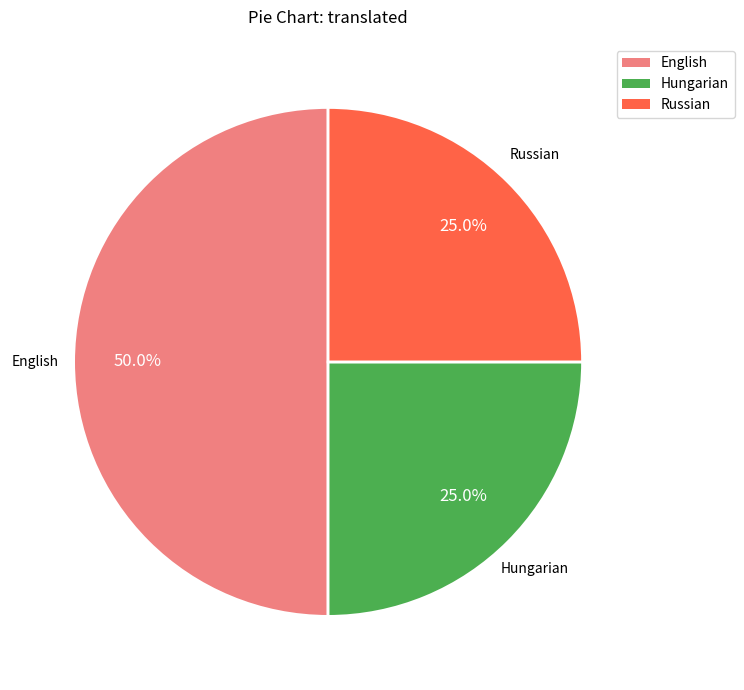

To the nearest percent, what is the average slice percentage?

33%